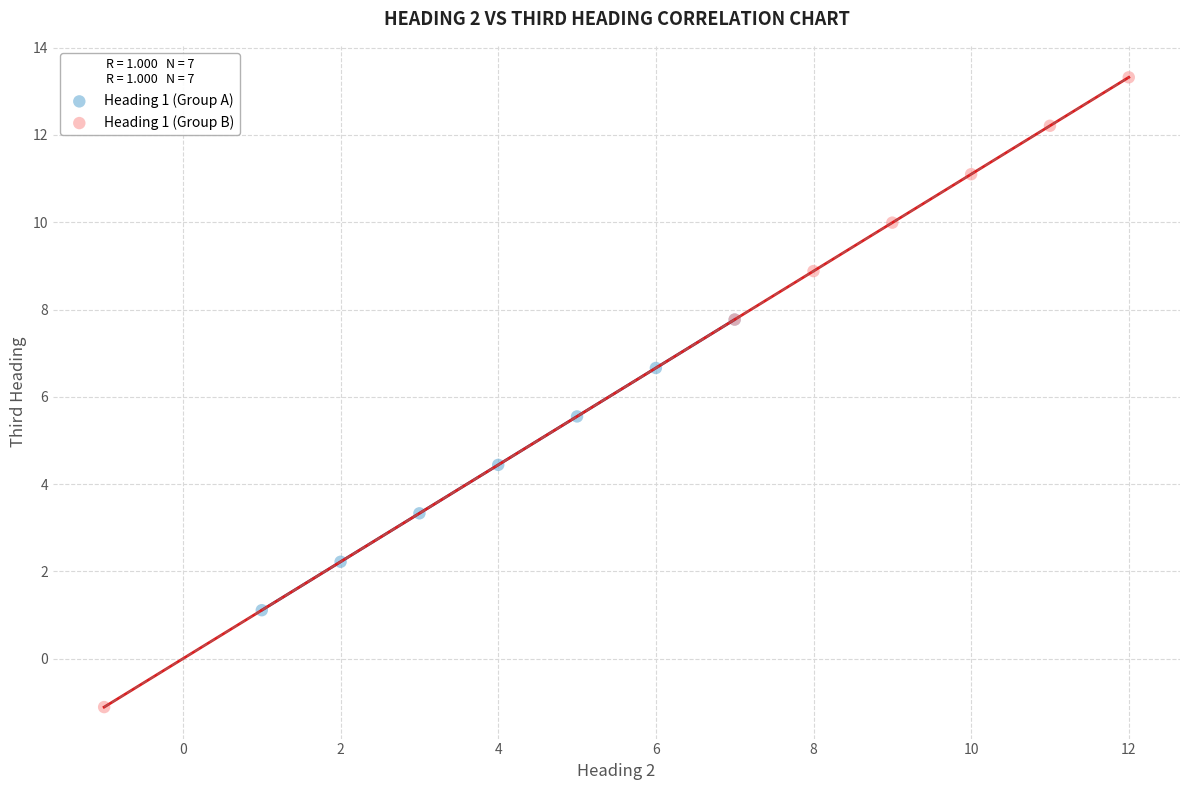

Which series reaches the minimum Y coordinate?

Heading 1 (Group B)